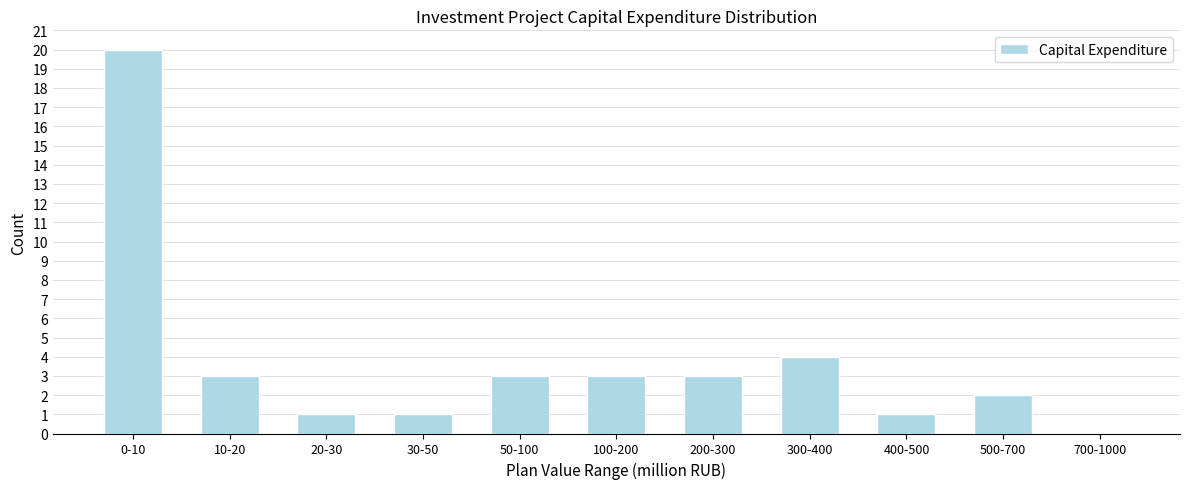

Reading left to right, transcribe all the data shown in this chart.

0-10=20	10-20=3	20-30=1	30-50=1	50-100=3	100-200=3	200-300=3	300-400=4	400-500=1	500-700=2	700-1000=0